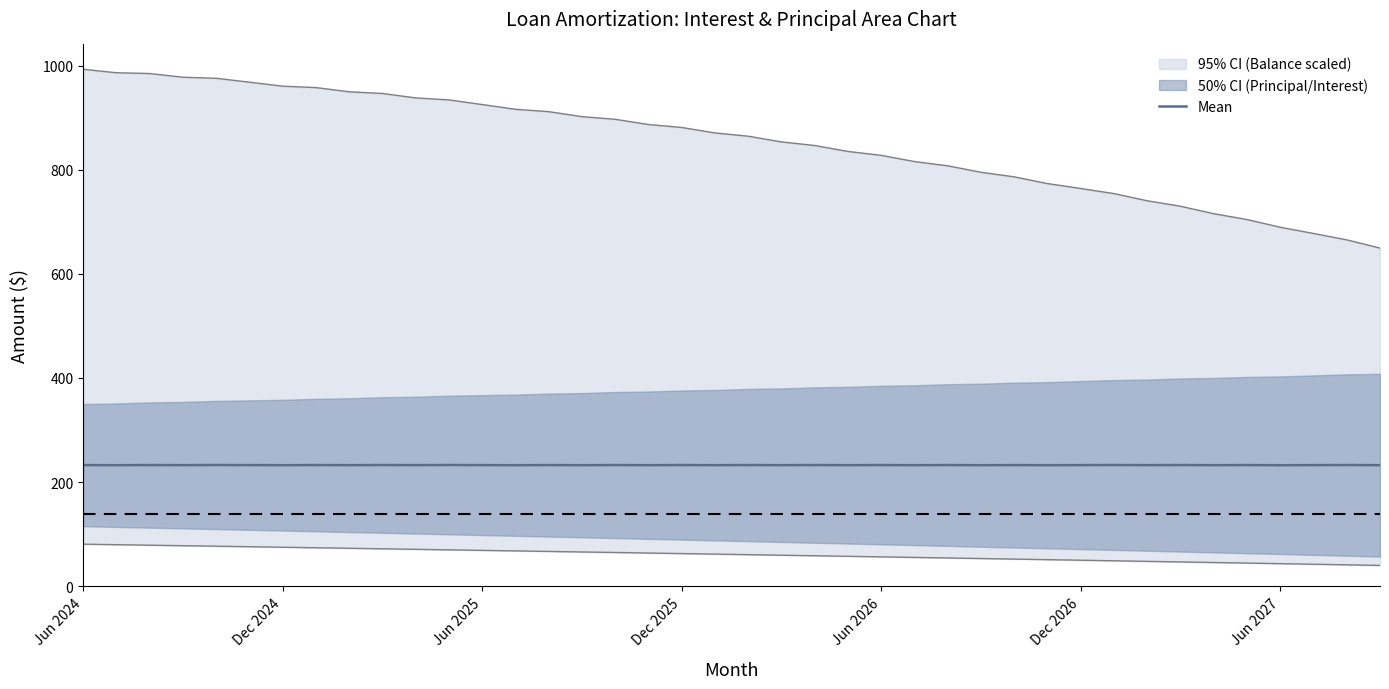

The value of Mean at Jun 2026 is 232.7. True or false?

True